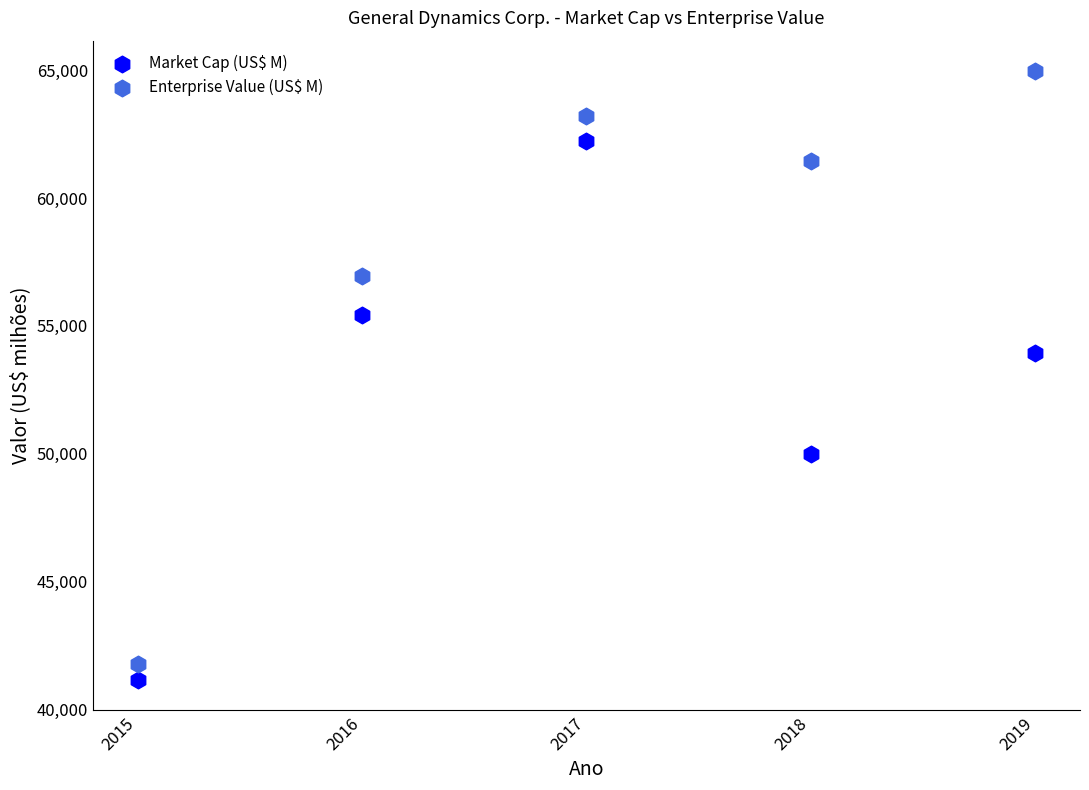

What is the X range (max minus min) for the scatter plot?

4